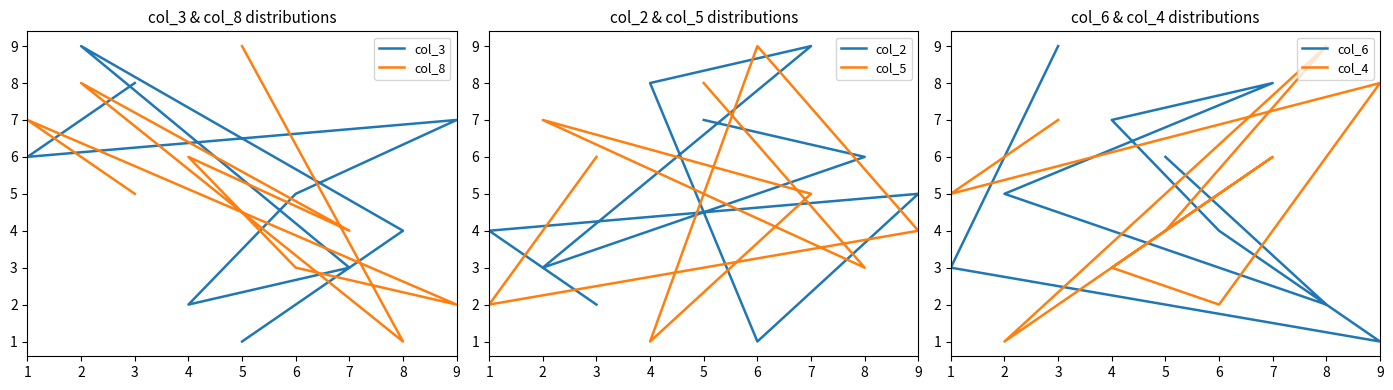

How many lines are shown in the chart?

6